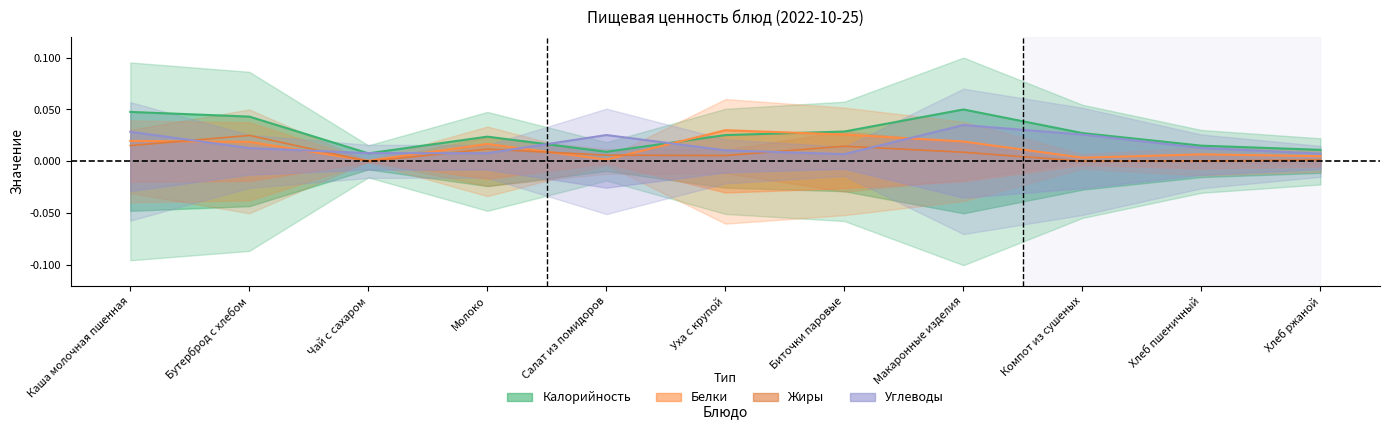

Reading left to right, transcribe all the data shown in this chart.

Калорийность: Каша молочная пшенная=0.0	Бутерброд с хлебом=0.0	Чай с сахаром=0.0	Молоко=0.0	Салат из помидоров=0.0	Уха с крупой=0.0	Биточки паровые=0.0	Макаронные изделия=0.1	Компот из сушеных=0.0	Хлеб пшеничный=0.0	Хлеб ржаной=0.0
Белки: Каша молочная пшенная=0.0	Бутерброд с хлебом=0.0	Чай с сахаром=0.0	Молоко=0.0	Салат из помидоров=0.0	Уха с крупой=0.0	Биточки паровые=0.0	Макаронные изделия=0.0	Компот из сушеных=0.0	Хлеб пшеничный=0.0	Хлеб ржаной=0.0
Жиры: Каша молочная пшенная=0.0	Бутерброд с хлебом=0.0	Чай с сахаром=0.0	Молоко=0.0	Салат из помидоров=0.0	Уха с крупой=0.0	Биточки паровые=0.0	Макаронные изделия=0.0	Компот из сушеных=0.0	Хлеб пшеничный=0.0	Хлеб ржаной=0.0
Углеводы: Каша молочная пшенная=0.0	Бутерброд с хлебом=0.0	Чай с сахаром=0.0	Молоко=0.0	Салат из помидоров=0.0	Уха с крупой=0.0	Биточки паровые=0.0	Макаронные изделия=0.0	Компот из сушеных=0.0	Хлеб пшеничный=0.0	Хлеб ржаной=0.0